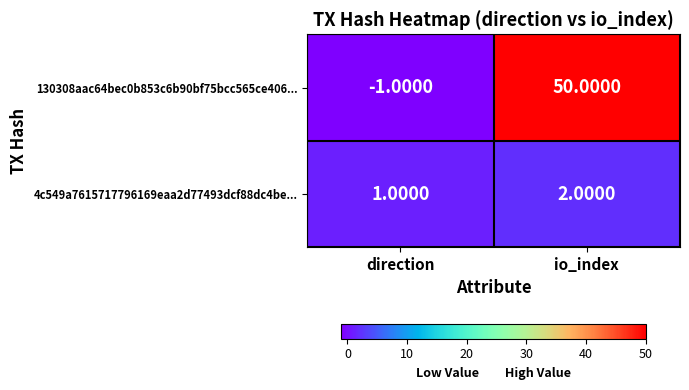

What is the difference between the maximum and minimum values in the 130308aac64bec0b853c6b90bf75bcc565ce406... series?

51